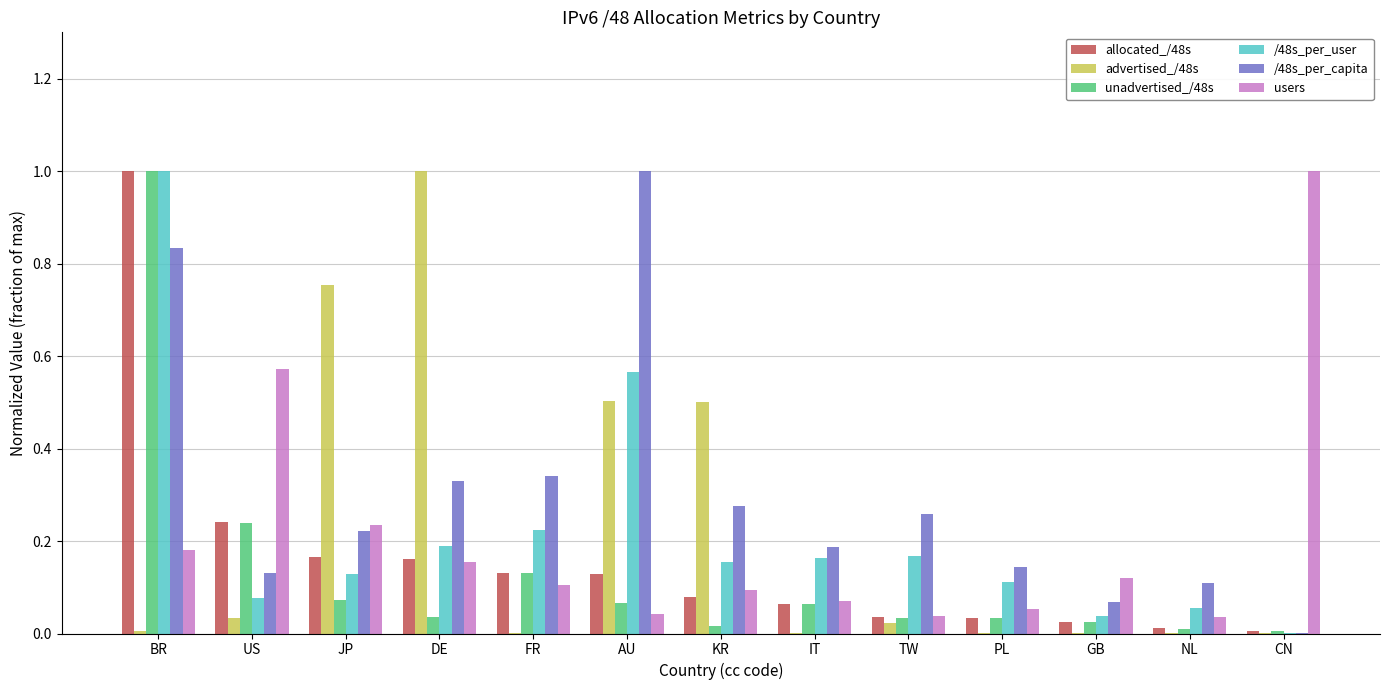

How many distinct data groups are displayed?

6